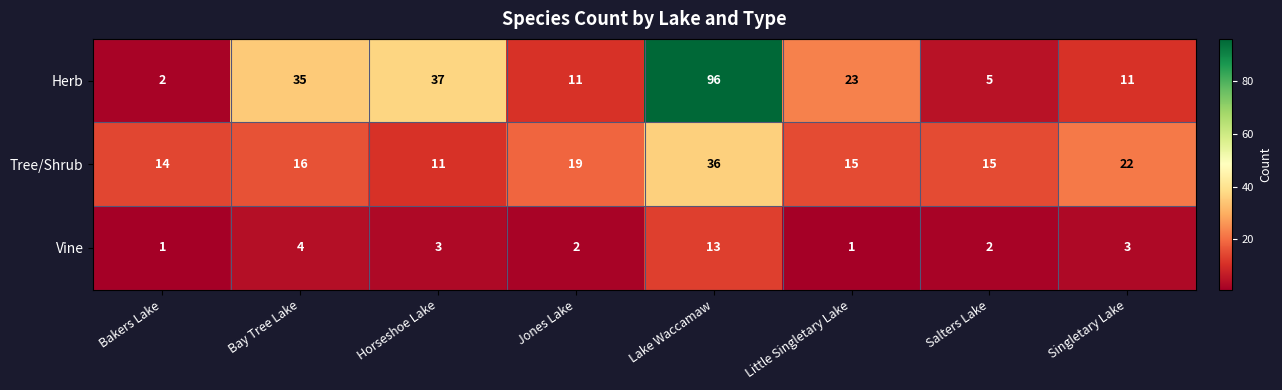

What is the spread (max minus min) of values at Bakers Lake?

13